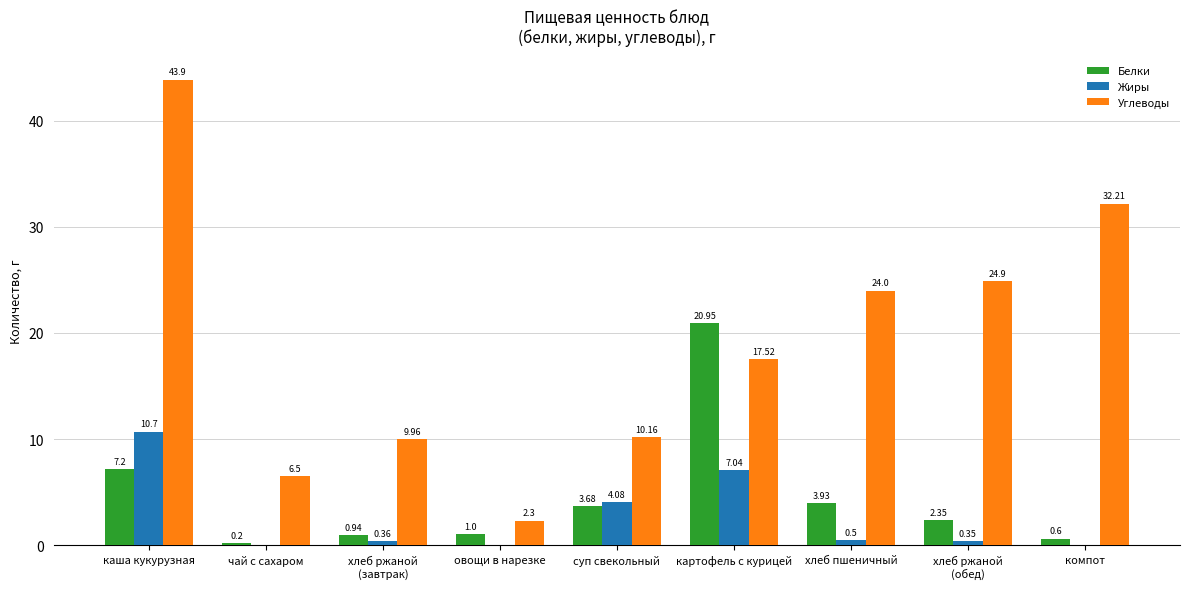

Where does the Углеводы series first go above 17?

каша кукурузная